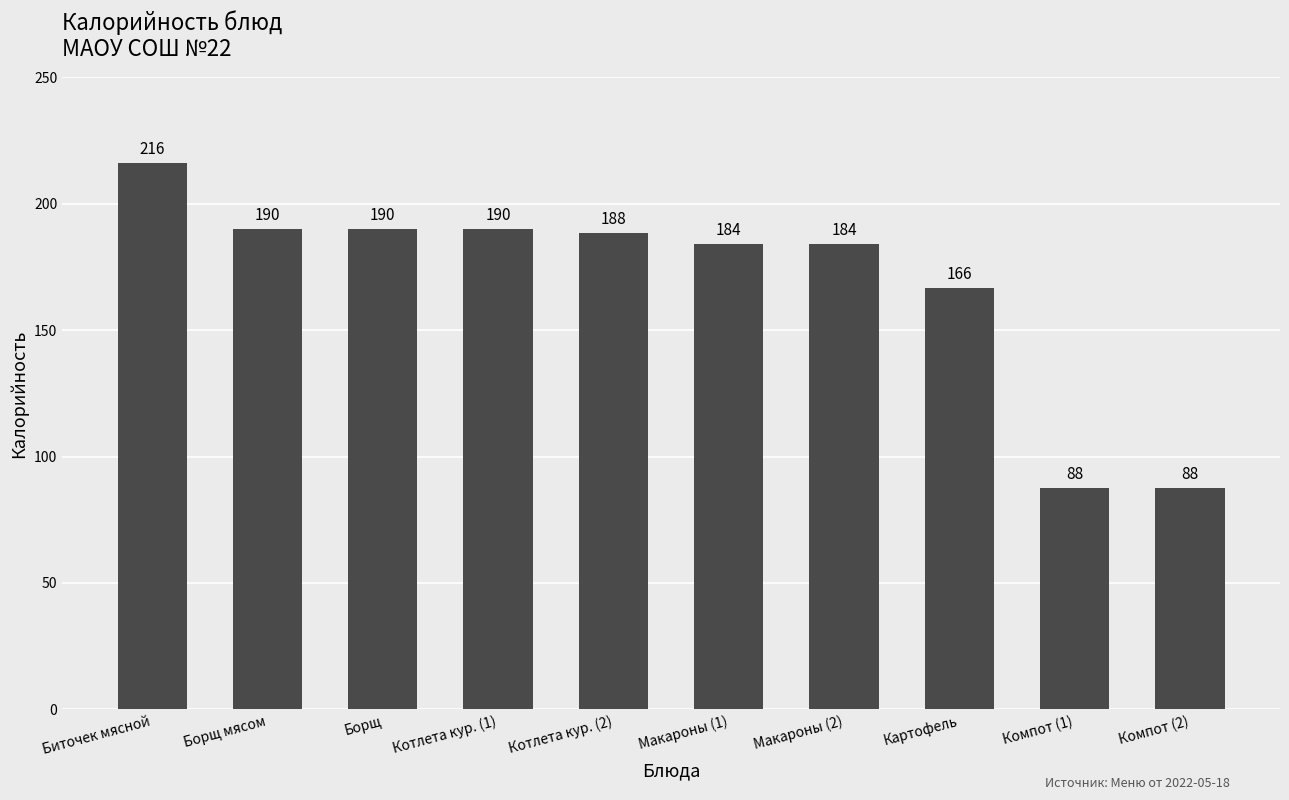

What is the greatest value displayed?

216.0